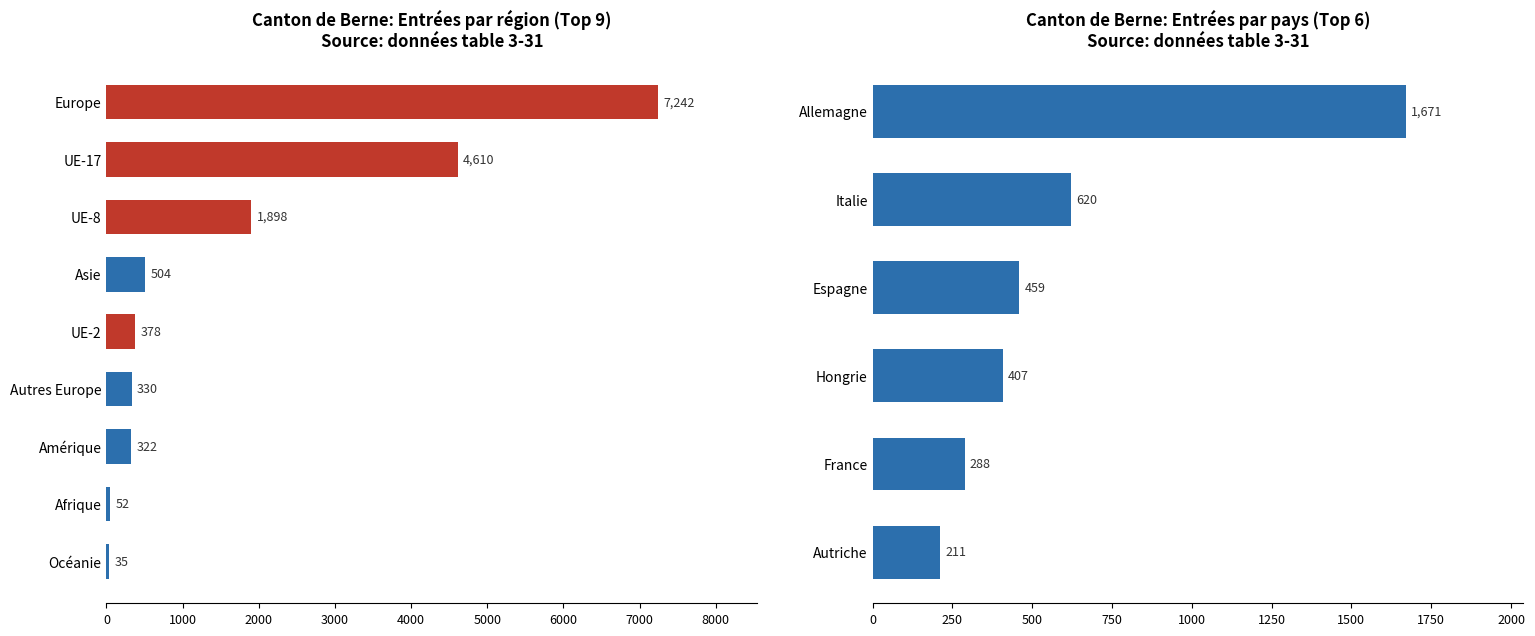

What is the difference between the maximum and second lowest values?

1383